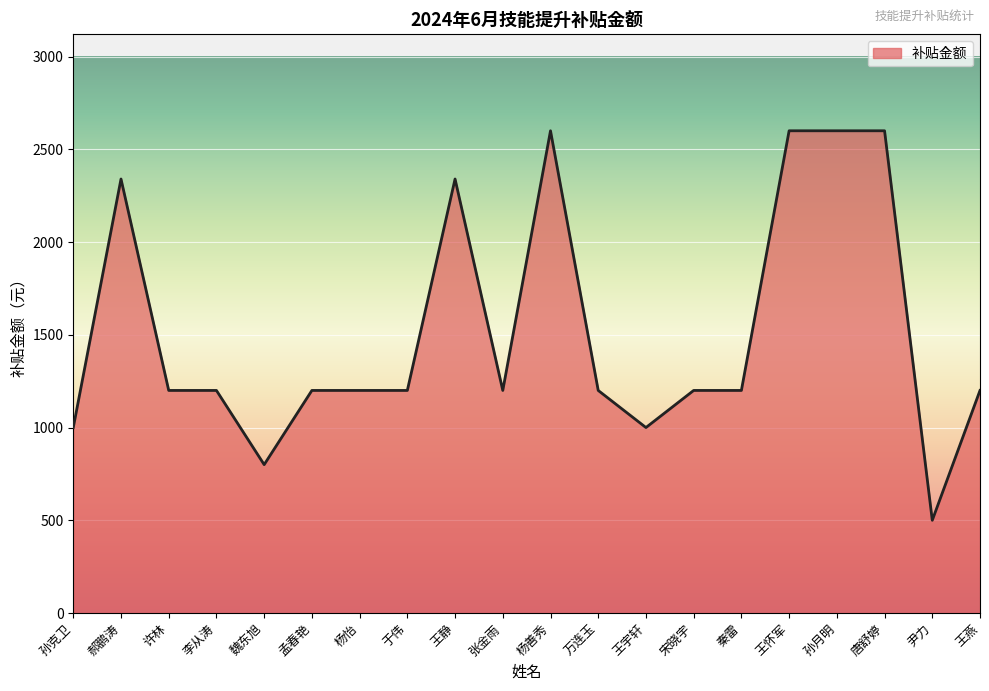

What is the minimum value shown in the chart?

500